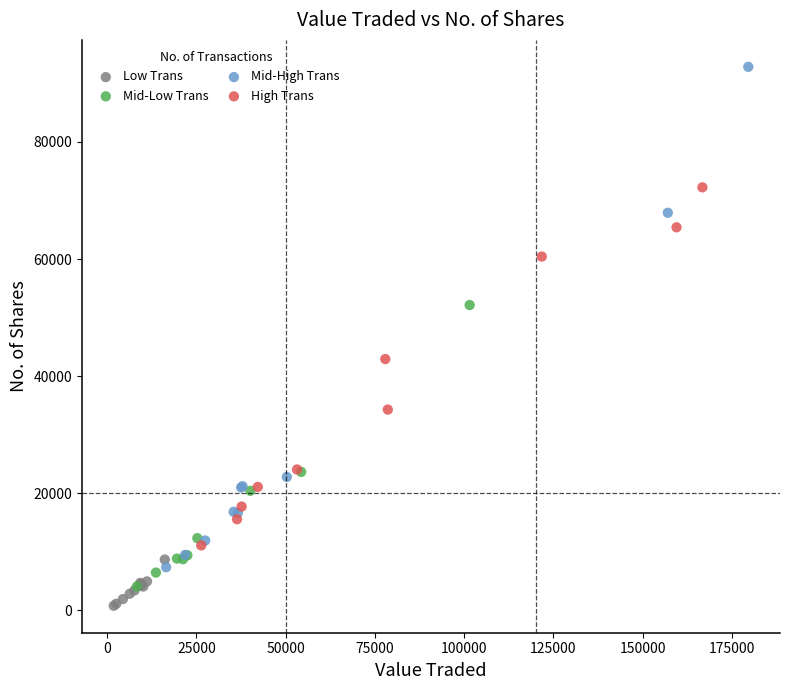

Which series contains the highest Y value?

Mid-High Trans